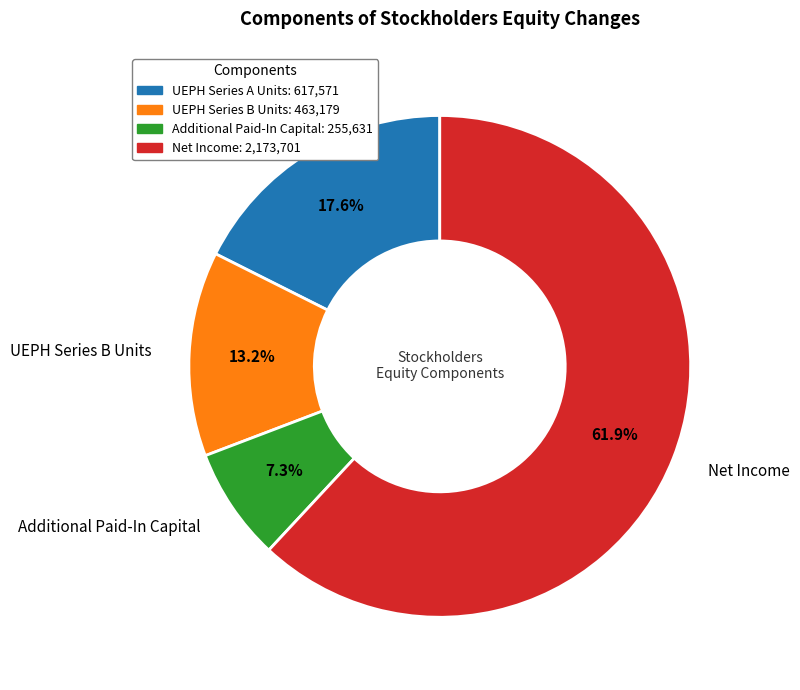

Between Additional Paid-In Capital and Net Income, which is larger?

Net Income